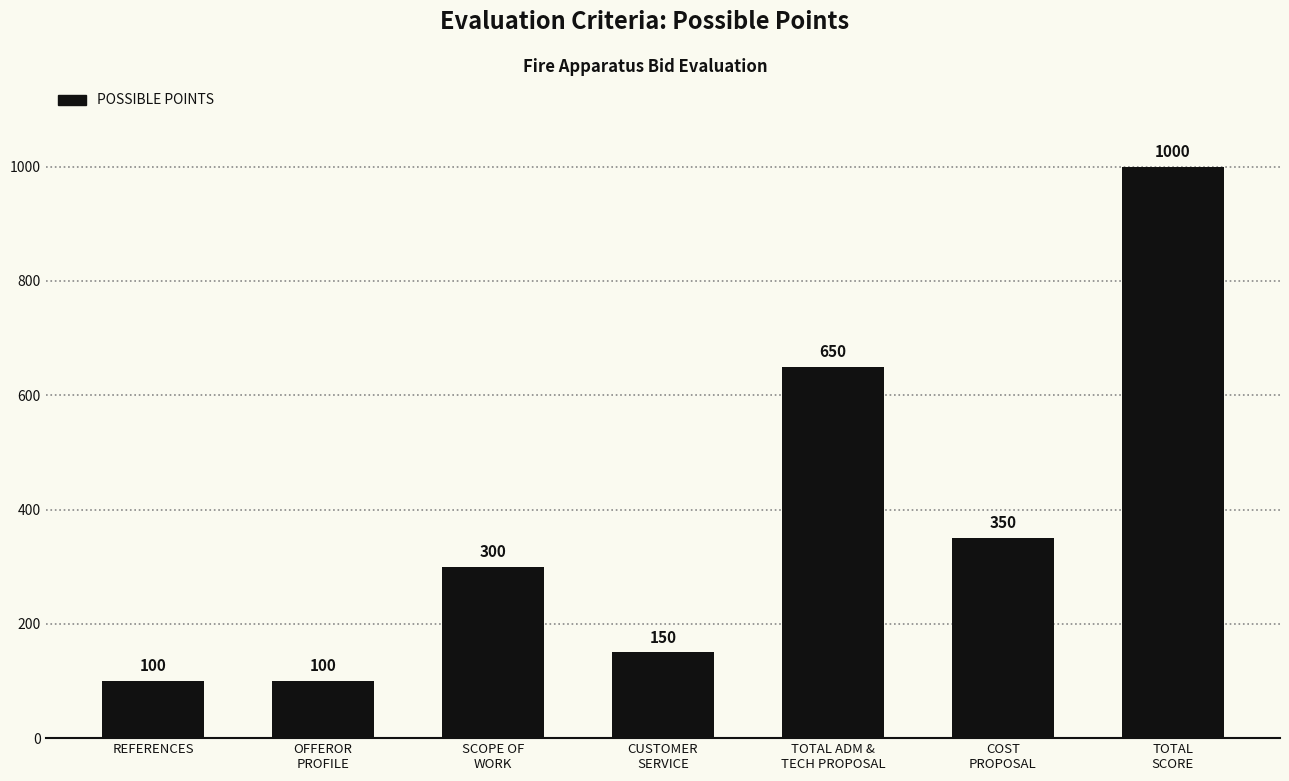

What is the difference between the second highest and second lowest values?

550